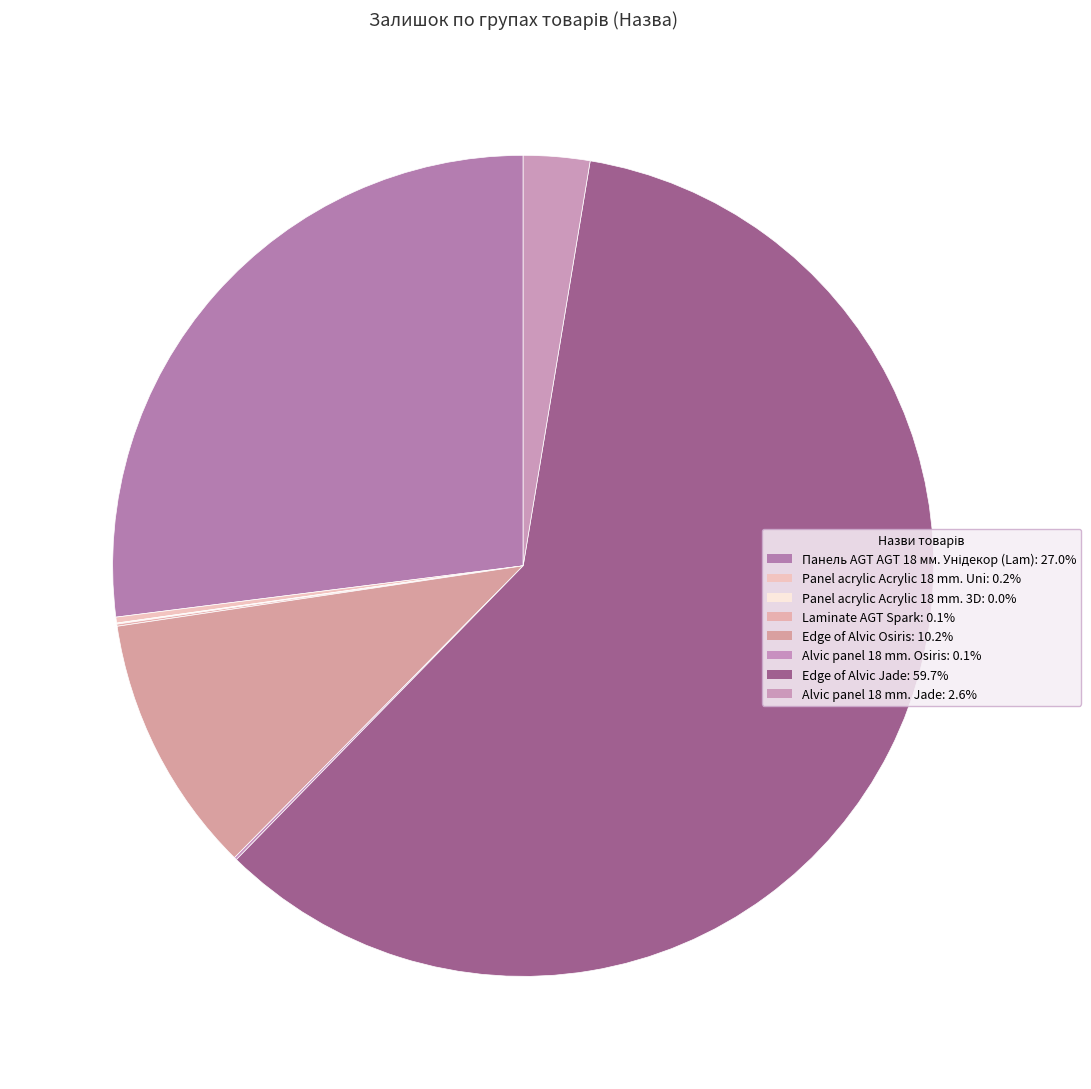

True or false: Panel acrylic Acrylic 18 mm. 3D accounts for 0% of the total.

True